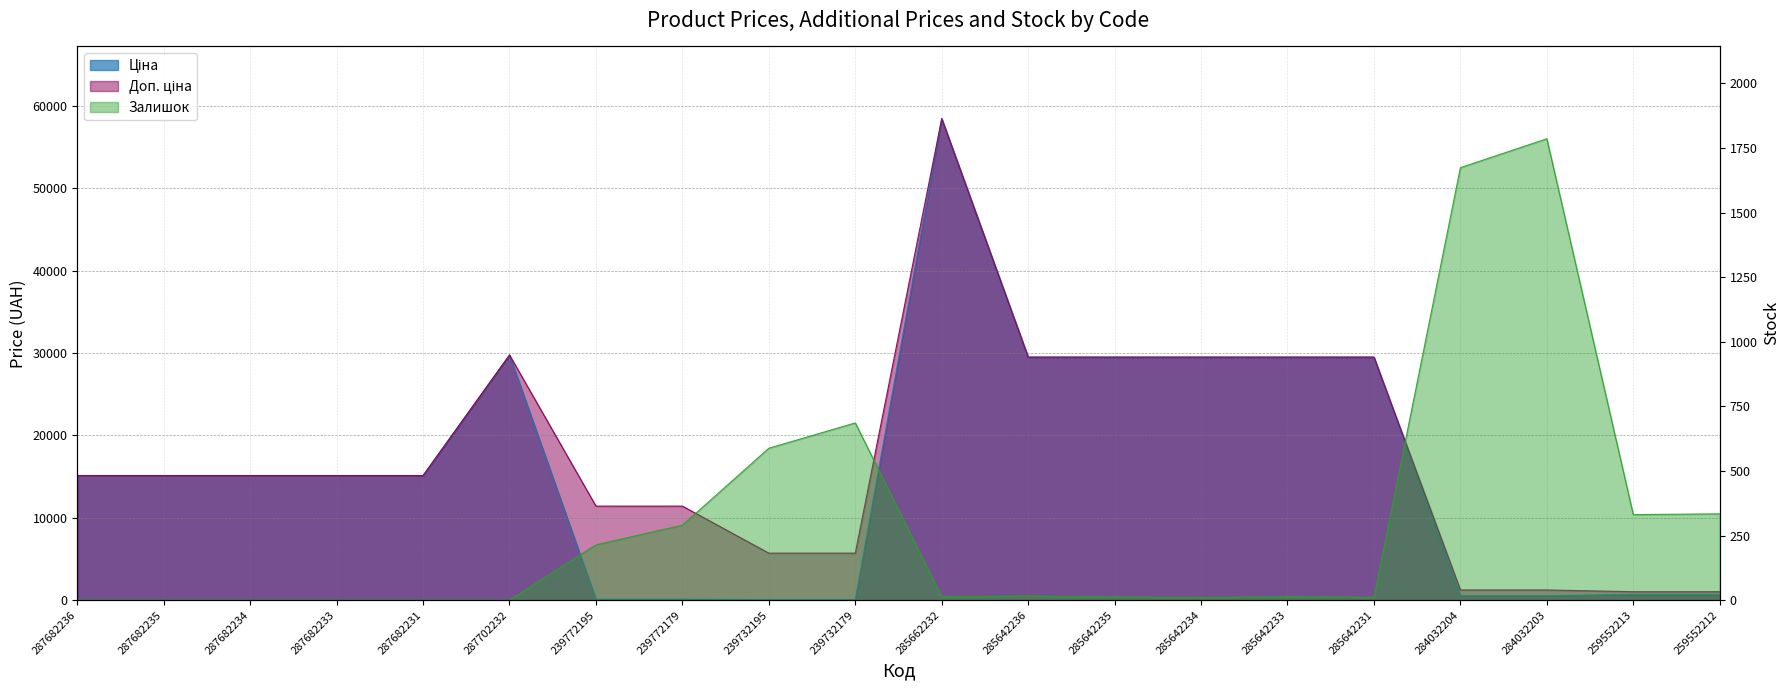

What is the difference between the second highest and minimum values in the Доп. ціна series?

28722.6